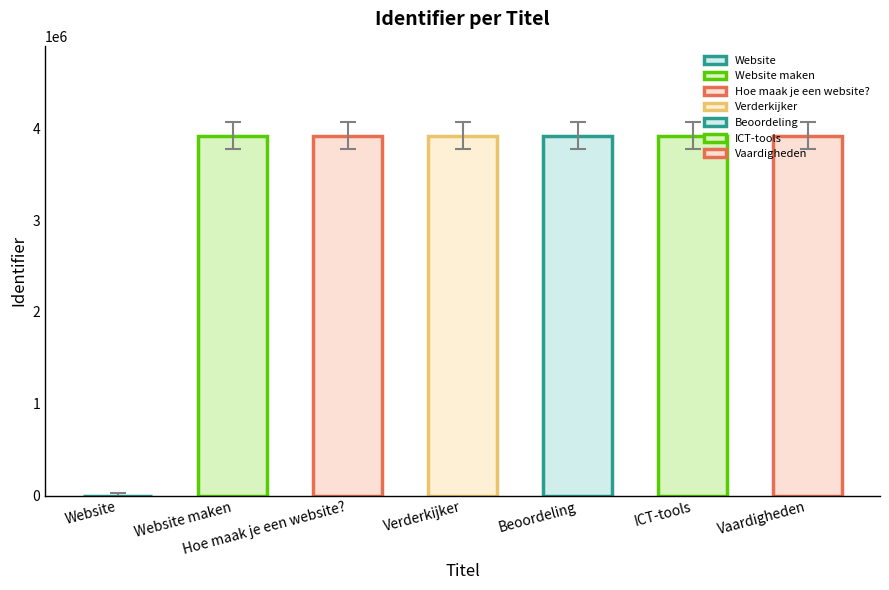

How many values are above zero?

6